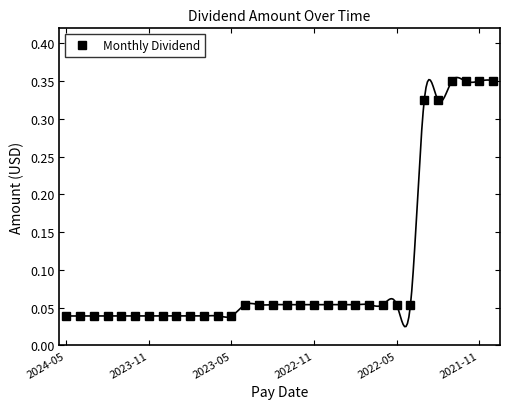

How many Monthly Dividend values are between 0 and 1?

32